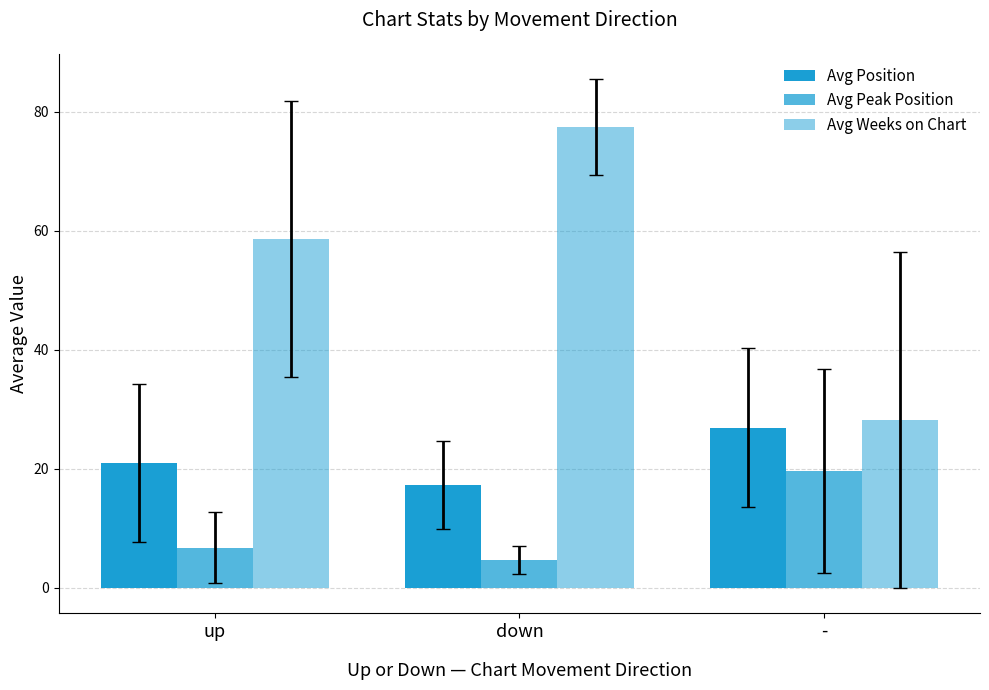

What is the difference between the highest and lowest values at down?

72.8